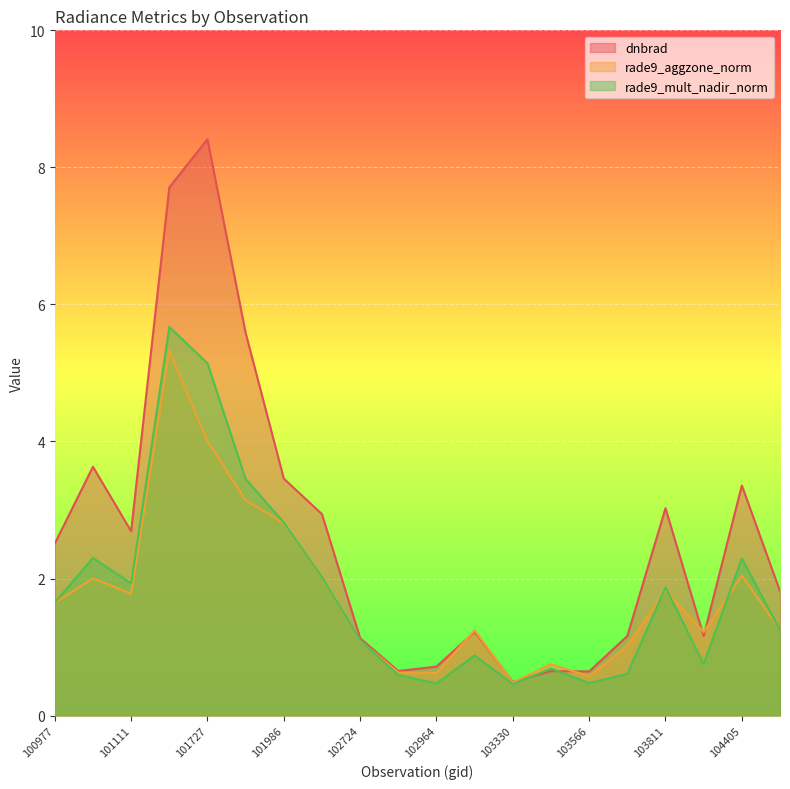

At how many categories does at least one series exceed 1?

15